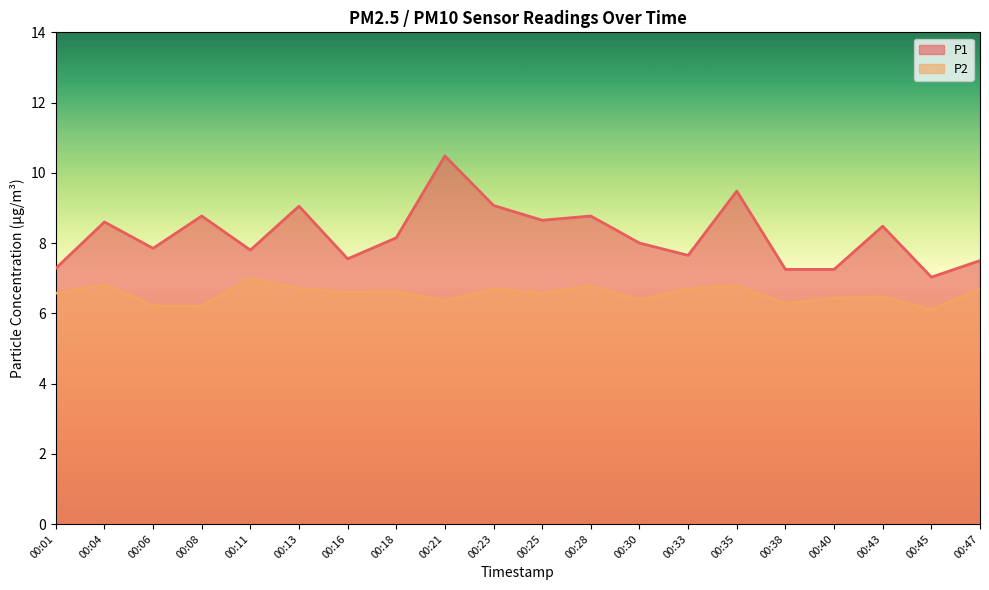

The P2 series shows 6.1 at 00:45. True or false?

True